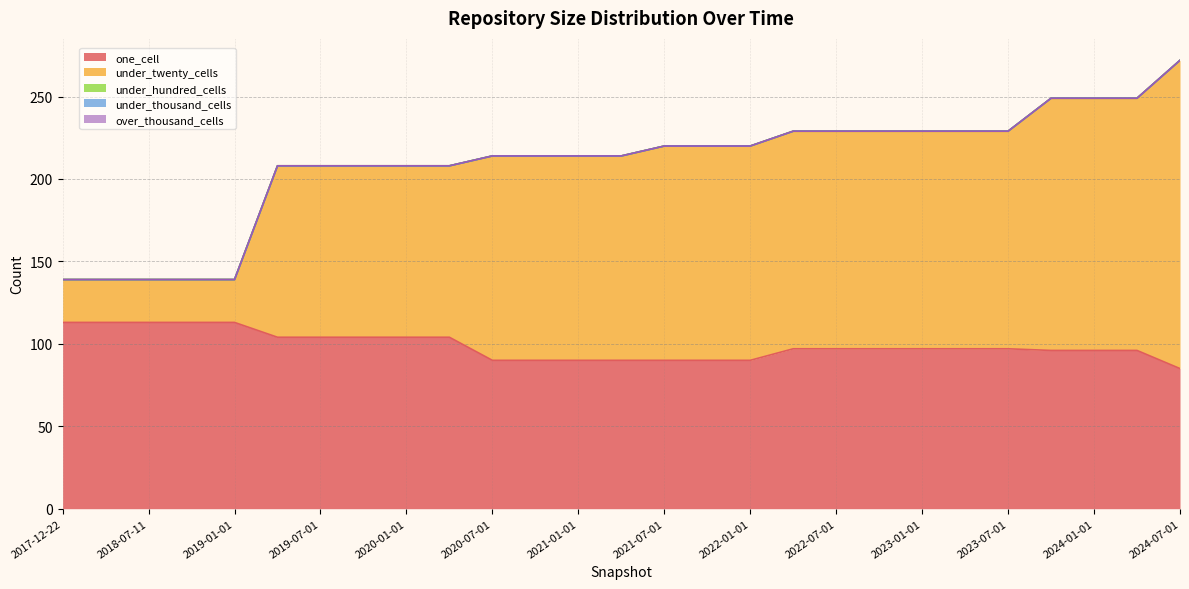

Is it true that under_twenty_cells equals 132 at 2022-07-01?

True